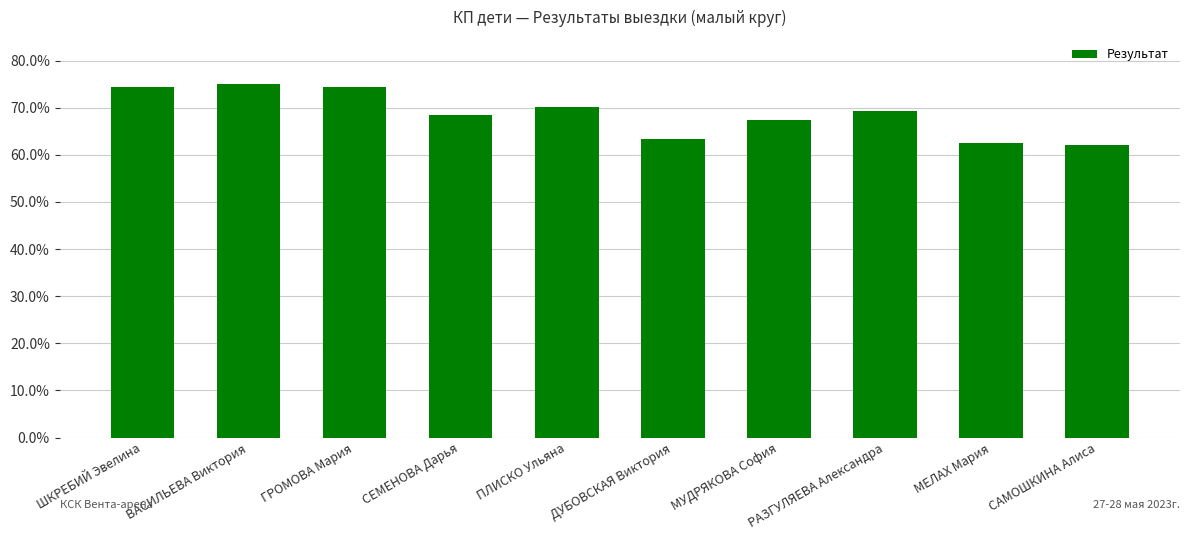

What is the change in value from ШКРЕБИЙ Эвелина to МУДРЯКОВА София?

-7.0